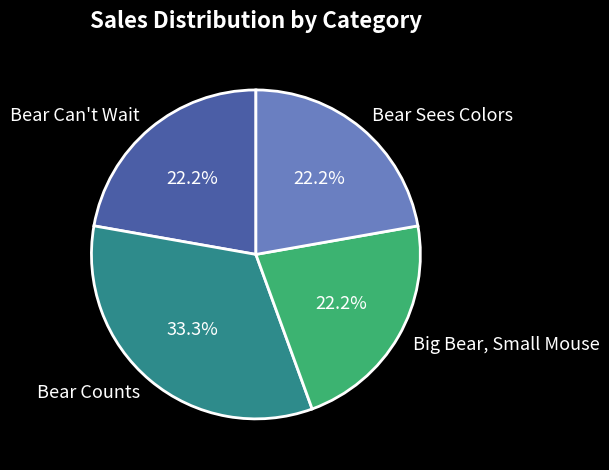

To the nearest percent, what percentage of the pie is Big Bear, Small Mouse?

22%